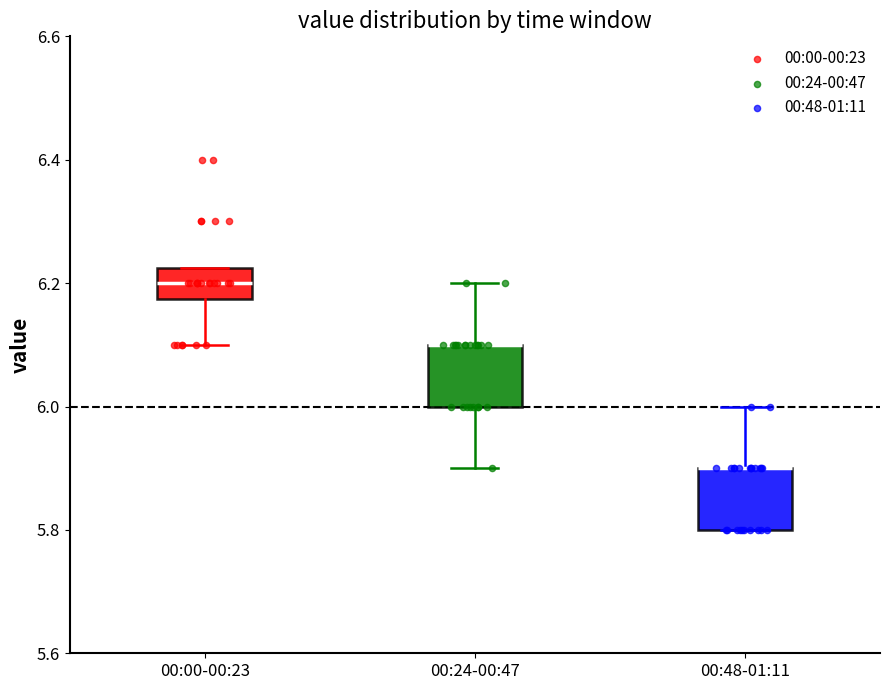

Reading left to right, transcribe this box plot: for each box, give where its median line is, the range the box spans, and where its two whiskers end, as read against the y-axis. The values are not printed on the chart, so give them approximately, as read against the axis.

00:00-00:23: median 6.20, box 6.18 to 6.22, whiskers 6.10 to 6.22
00:24-00:47: median 6.10 (drawn on the box's upper edge), box 6.00 to 6.10, whiskers 5.90 to 6.20
00:48-01:11: median 5.90 (drawn on the box's upper edge), box 5.80 to 5.90, whiskers 5.80 to 6.00